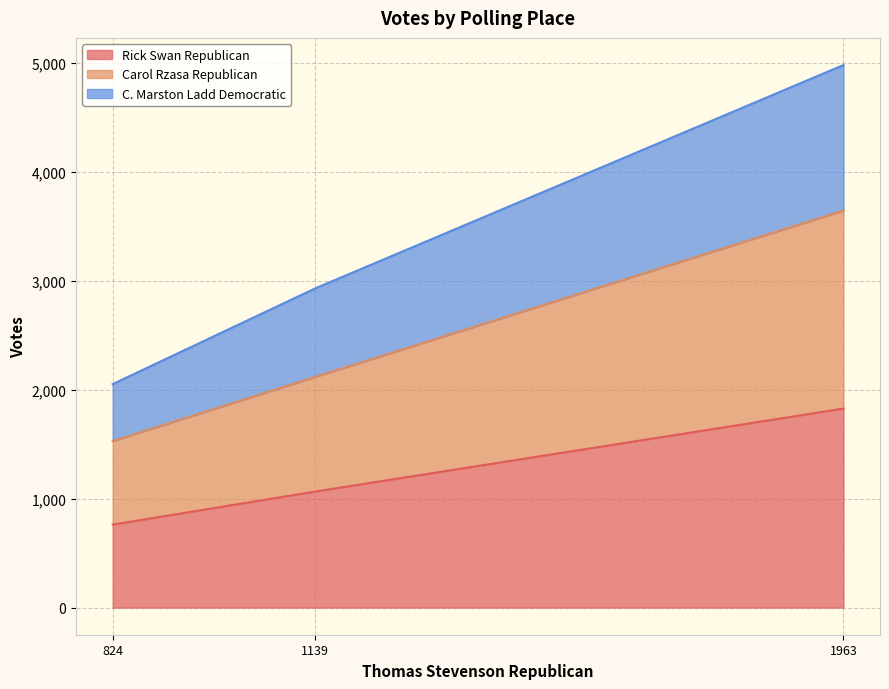

What is the sum of all Rick Swan Republican values?

3654